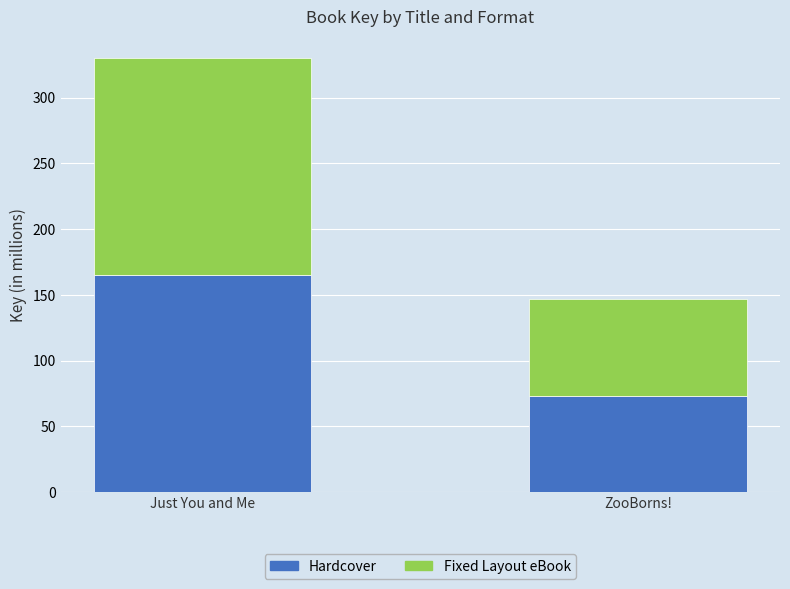

At which category is the sum across all series the highest?

Just You and Me